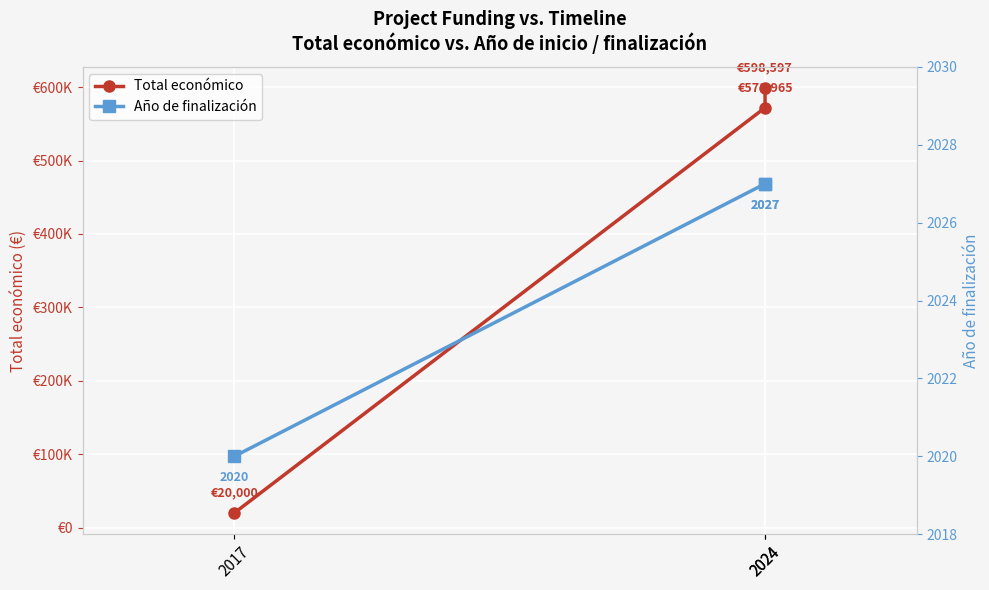

True or false: Total económico has a value of 354222 at 2024.

False